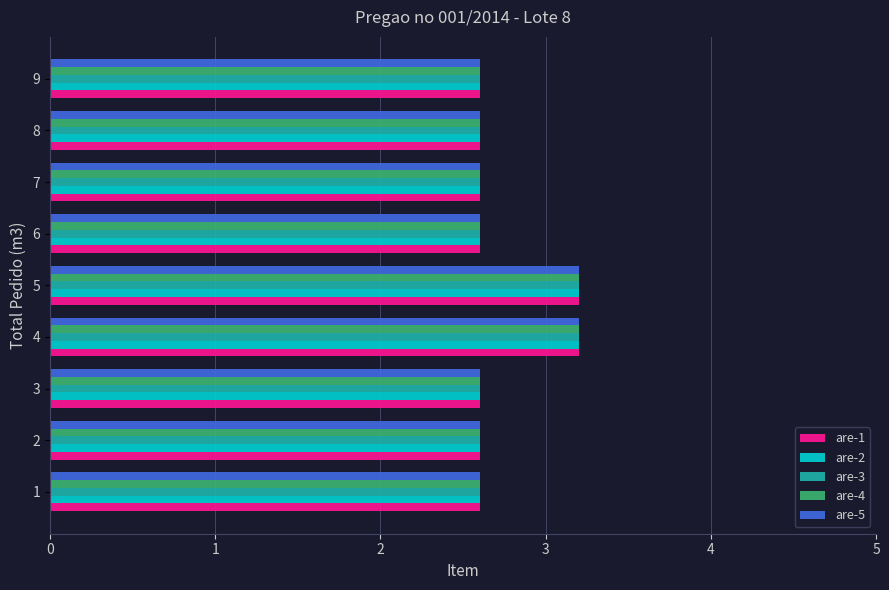

The value of are-5 at 7 is 2.6. True or false?

True